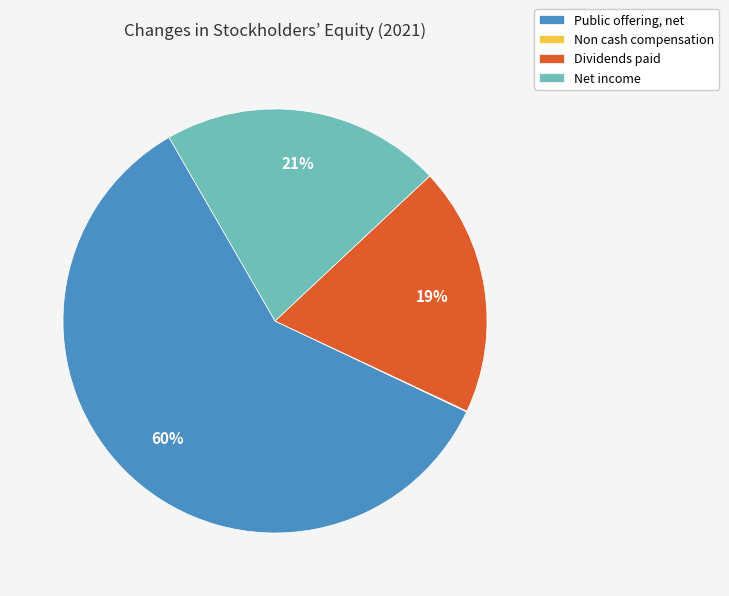

Between Dividends paid and Public offering, net, which is larger?

Public offering, net